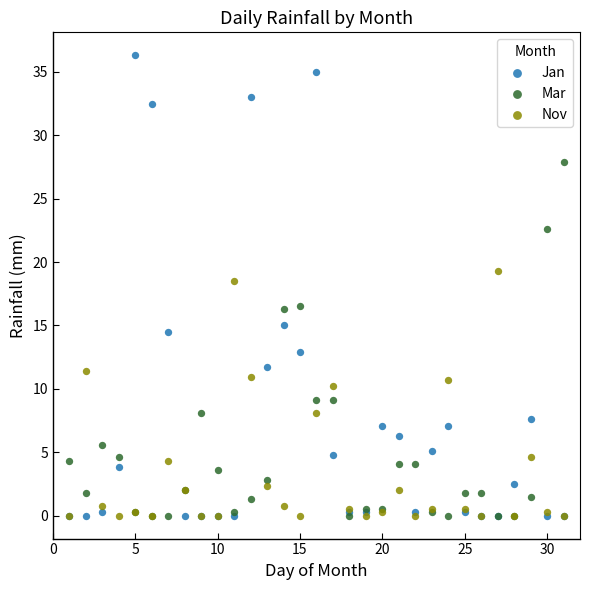

In the Jan series, what Y value is closest to 18?

15.0